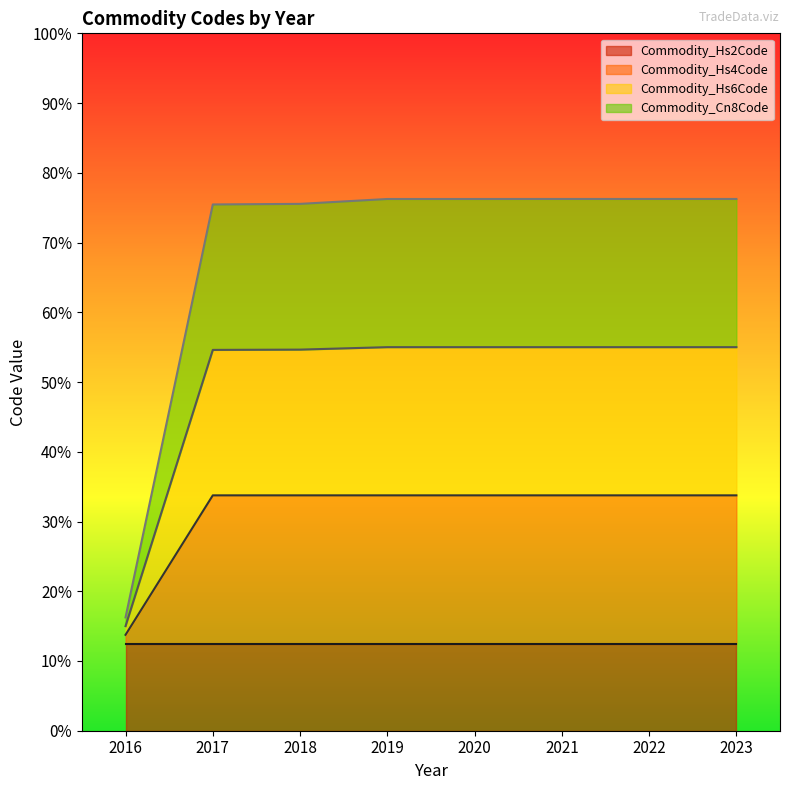

What is the total value across all series at 2017?

75.5